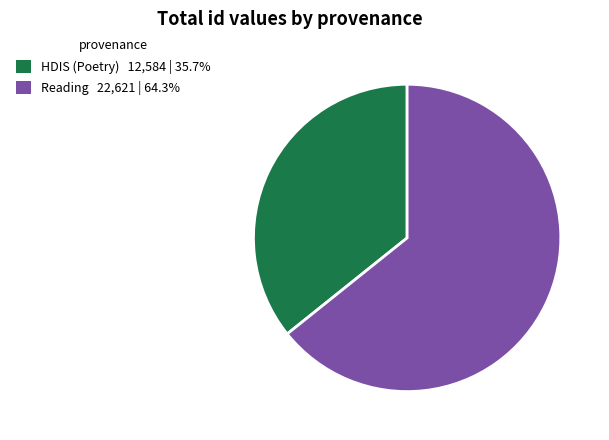

Does Reading 22,621 | 64.3% represent more than half of the total?

Yes